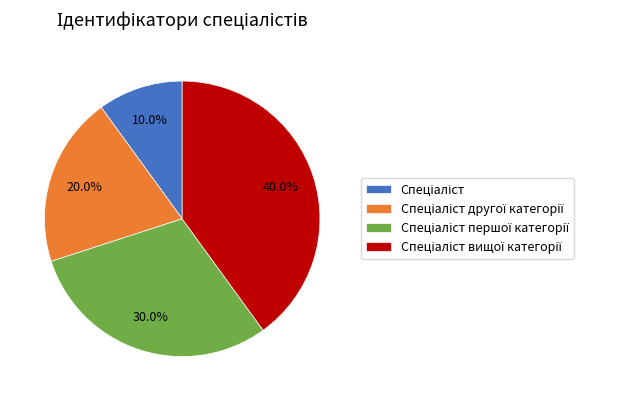

Does any single category account for the majority?

No